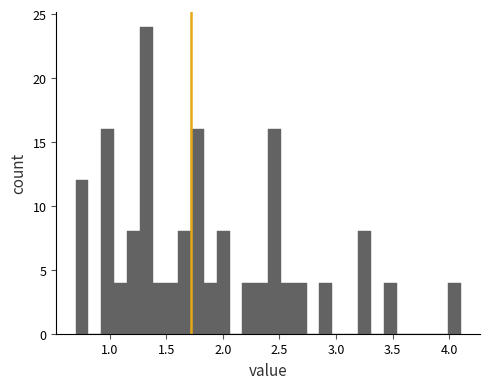

Around what value on the x-axis is the tallest bar? Give the approximate position of its centre, as read against the axis.

1.30